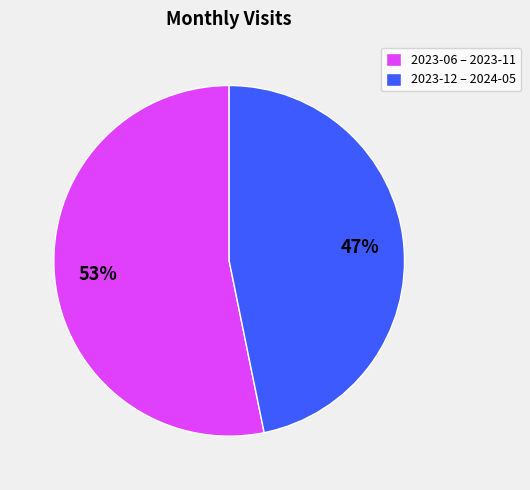

Which slice is the largest?

2023-06 – 2023-11